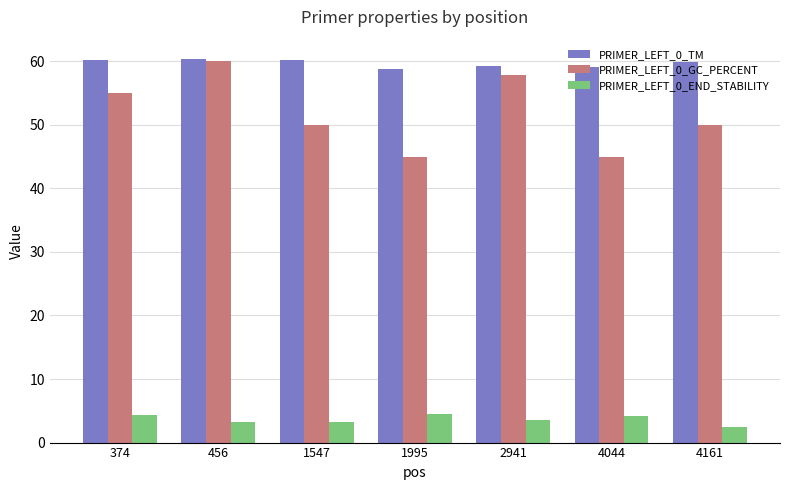

What are all the series names shown in the legend?

PRIMER_LEFT_0_TM, PRIMER_LEFT_0_GC_PERCENT, PRIMER_LEFT_0_END_STABILITY